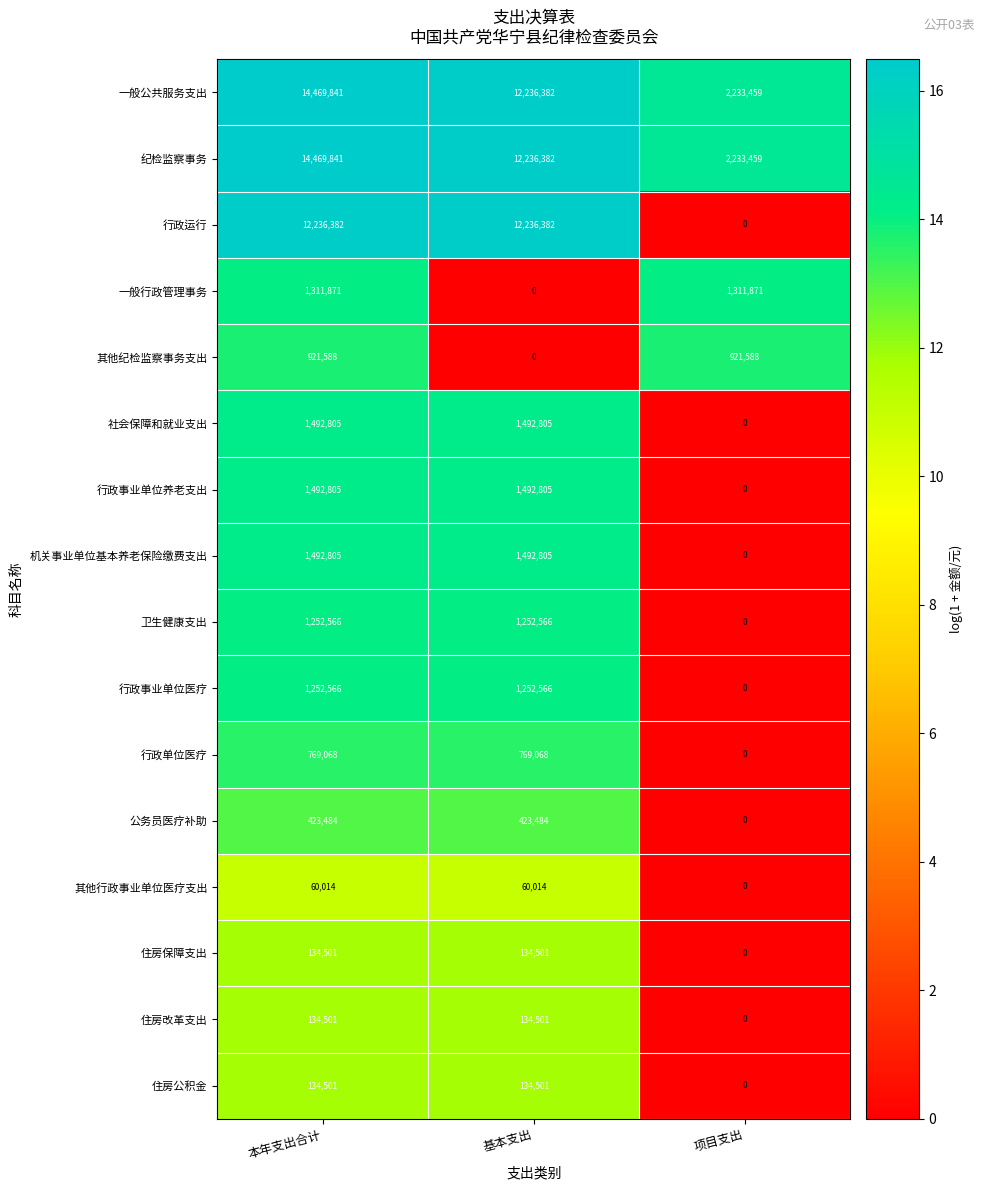

What is the total value across all series at 基本支出?

45348762